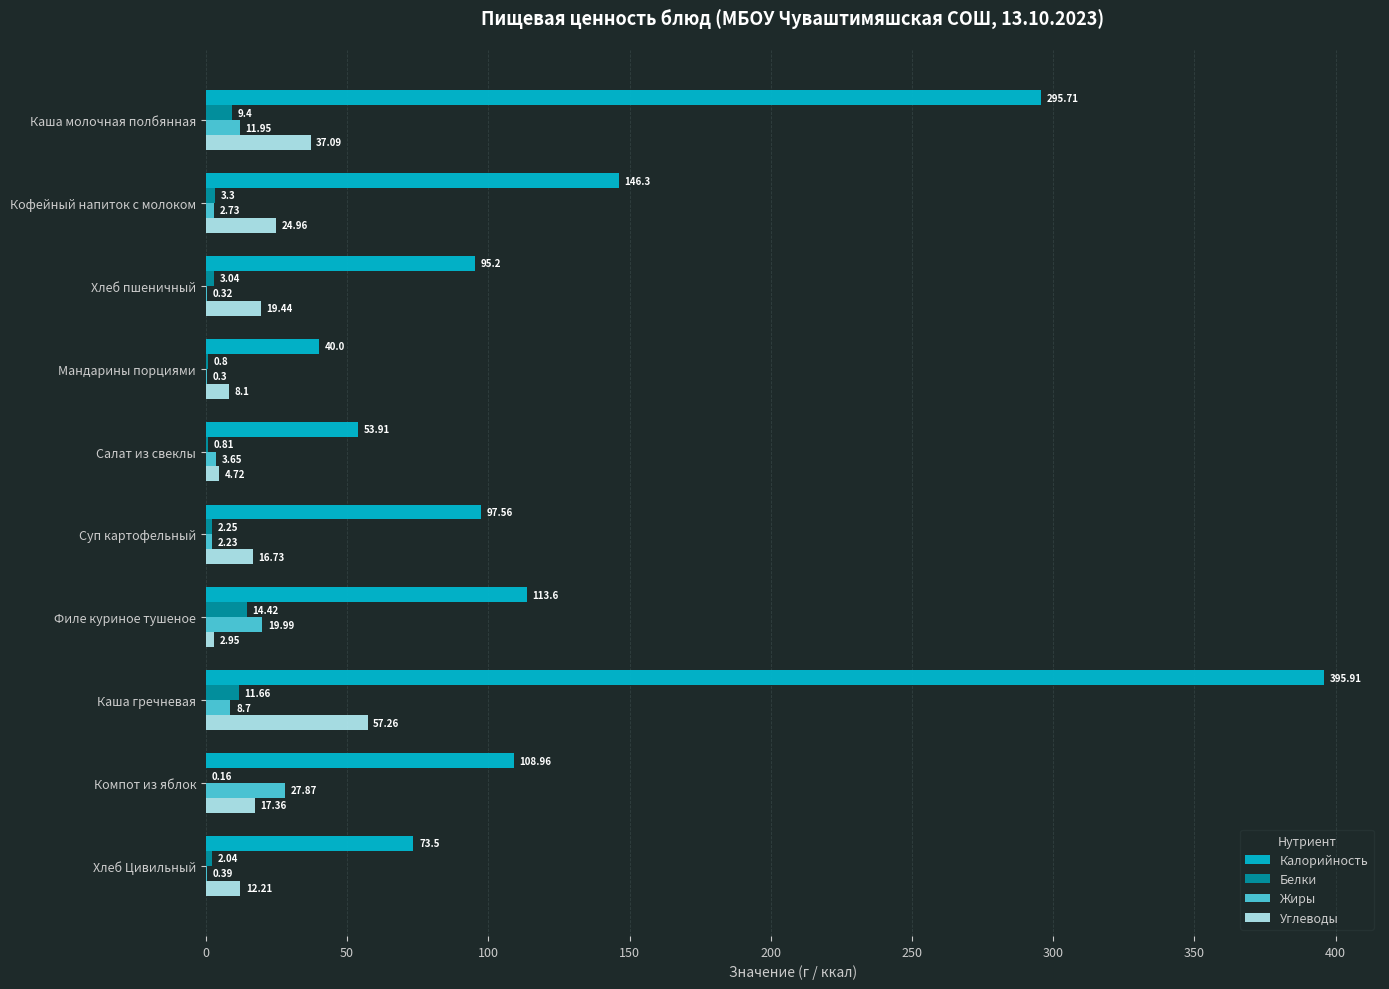

Where is Углеводы nearest to the value 30?

Кофейный напиток с молоком